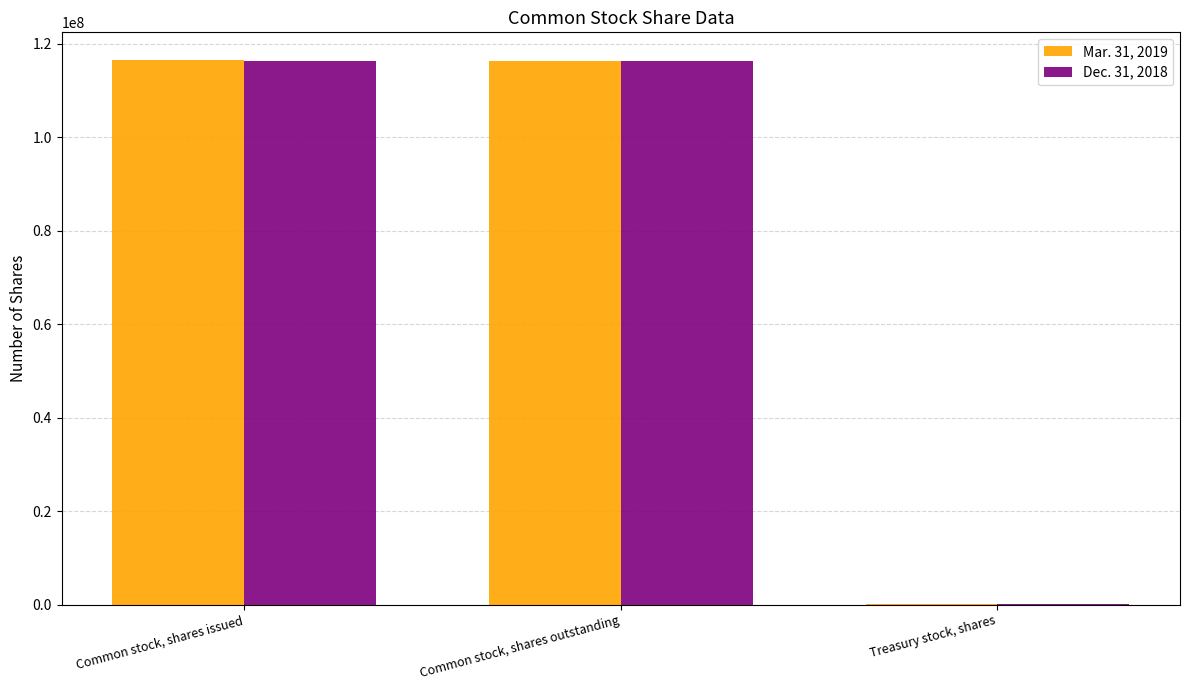

Is it true that Mar. 31, 2019 equals 35868196 at Common stock, shares issued?

False